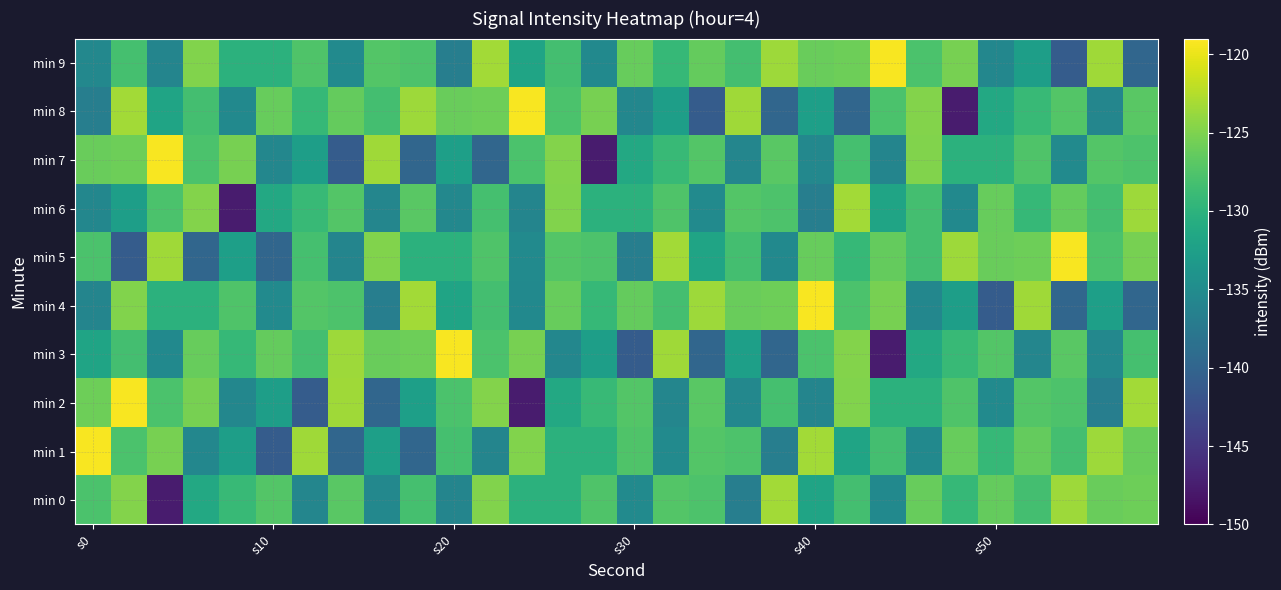

What is the greatest value displayed?

-119.4